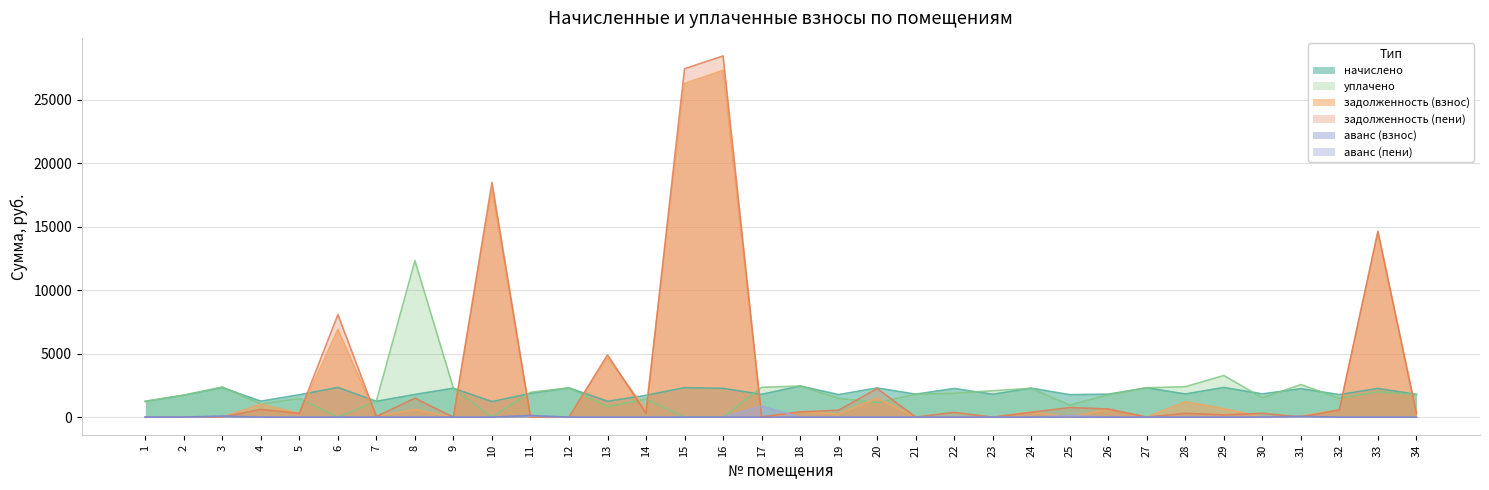

True or false: аванс (взнос) and аванс (пени) intersect in this chart.

False